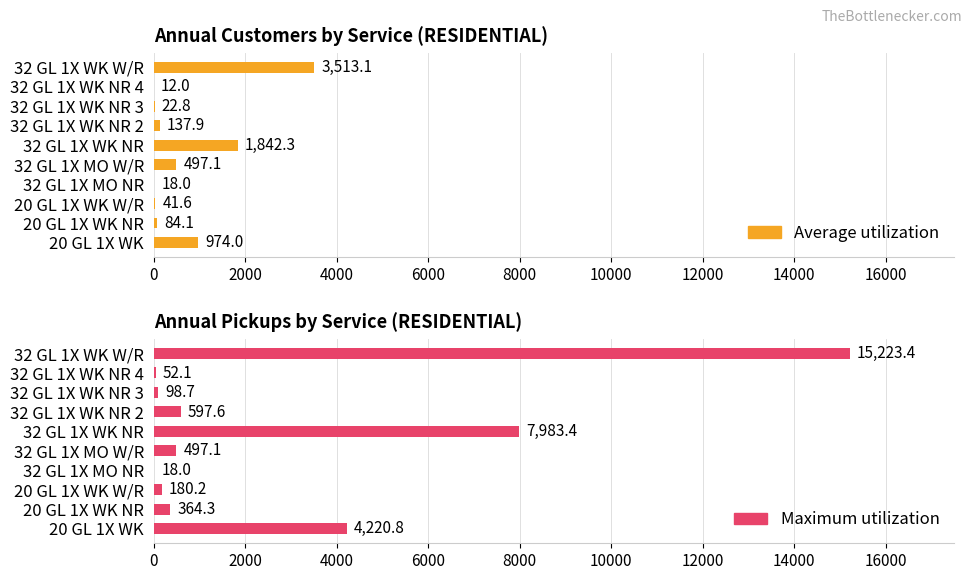

Reading right to left, what are all the values shown in this chart?

Average utilization: 3513.1	12.0	22.8	137.9	1842.3	497.1	18.0	41.6	84.1	974.0
Maximum utilization: 15223.4	52.1	98.7	597.6	7983.4	497.1	18.0	180.2	364.3	4220.8